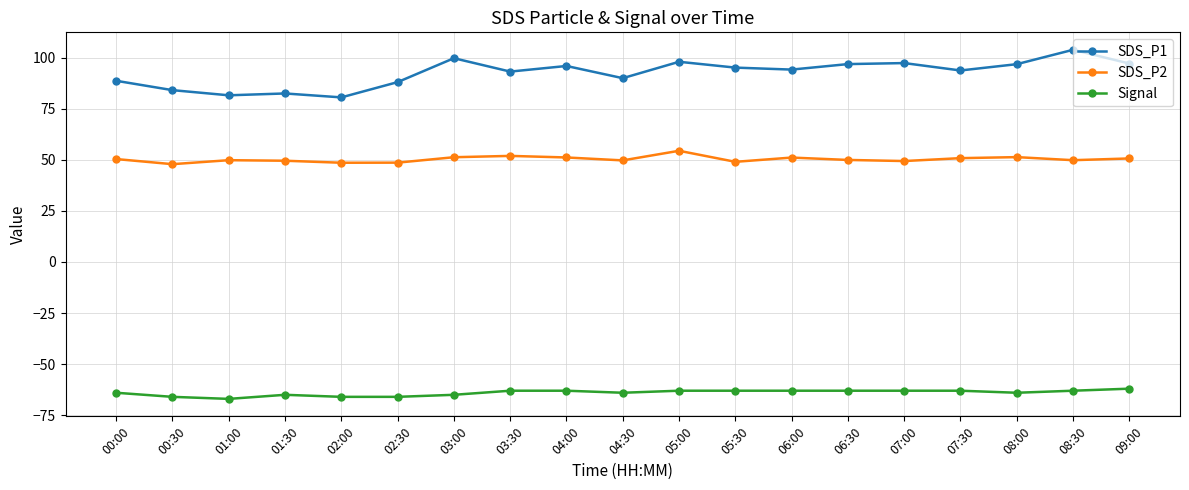

True or false: SDS_P1 has more than 0 interior local peaks.

True